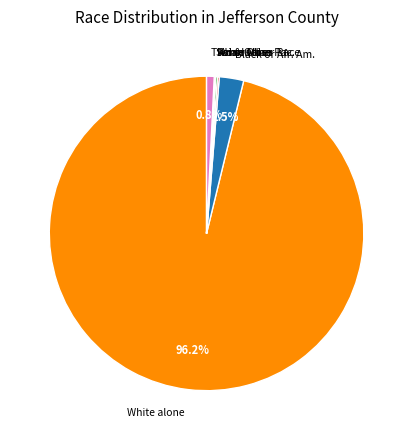

Which category has the biggest portion of the pie?

White alone